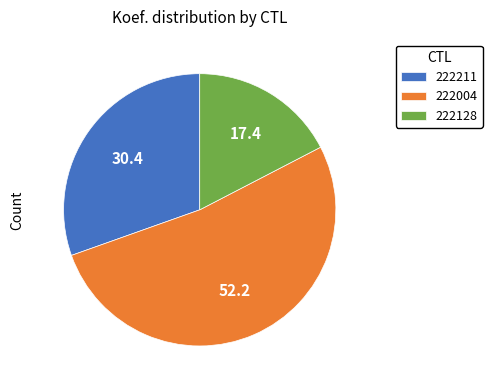

Is there a majority slice in this chart?

Yes